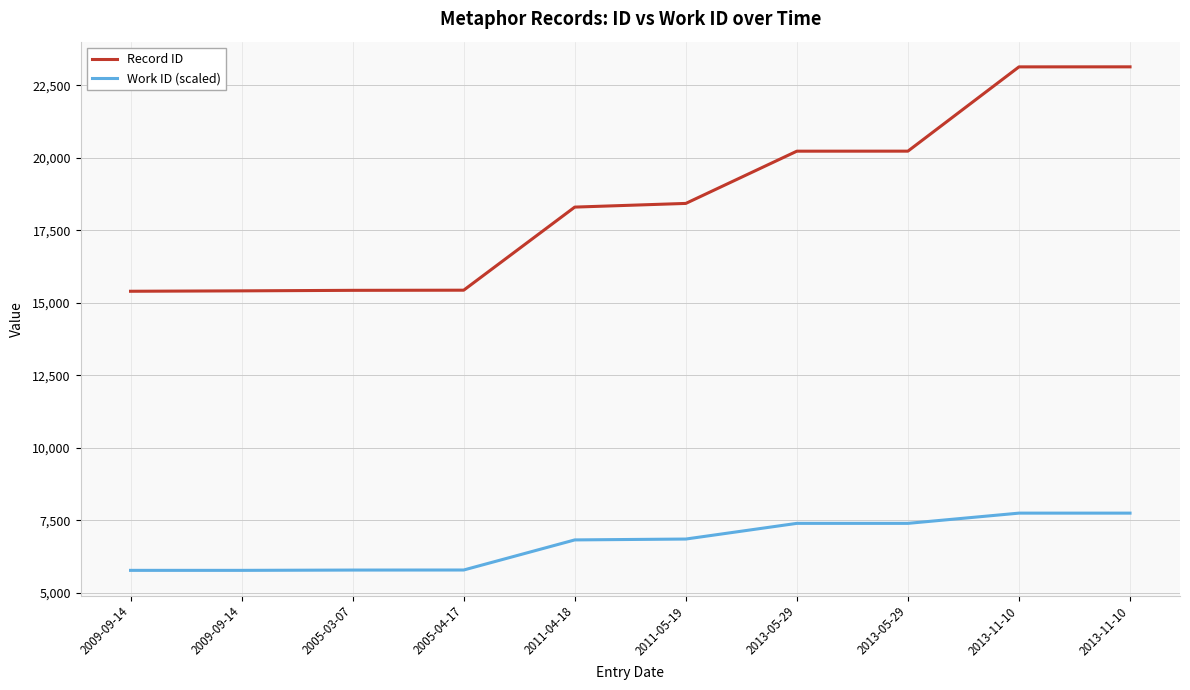

List the labels in order of Work ID (scaled) value, largest first.

2013-11-10, 2013-11-10, 2013-05-29, 2013-05-29, 2011-05-19, 2011-04-18, 2005-04-17, 2005-03-07, 2009-09-14, 2009-09-14